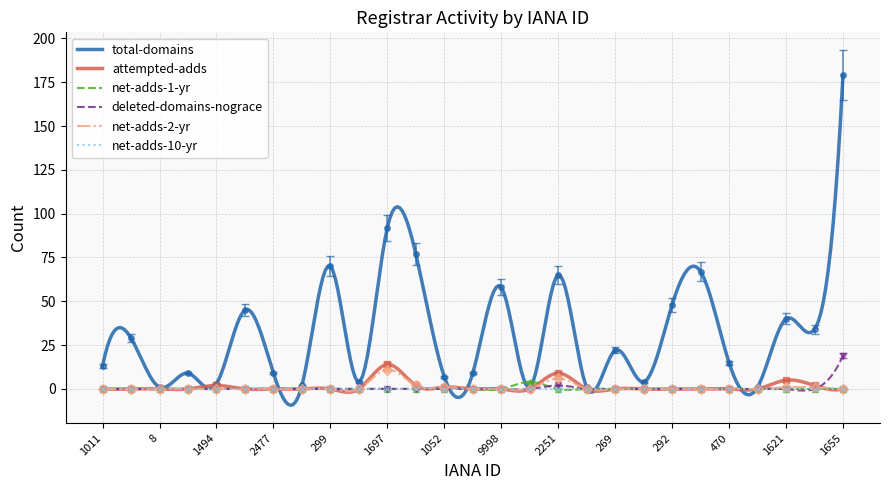

What is the label of the 20th point from the right?

15